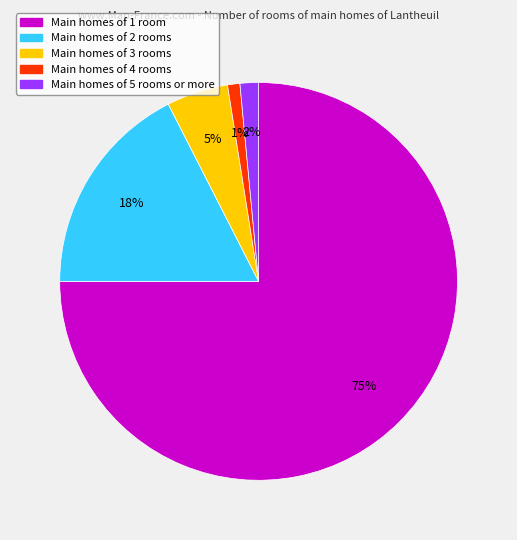

Is there any slice that represents more than half of the pie?

Yes